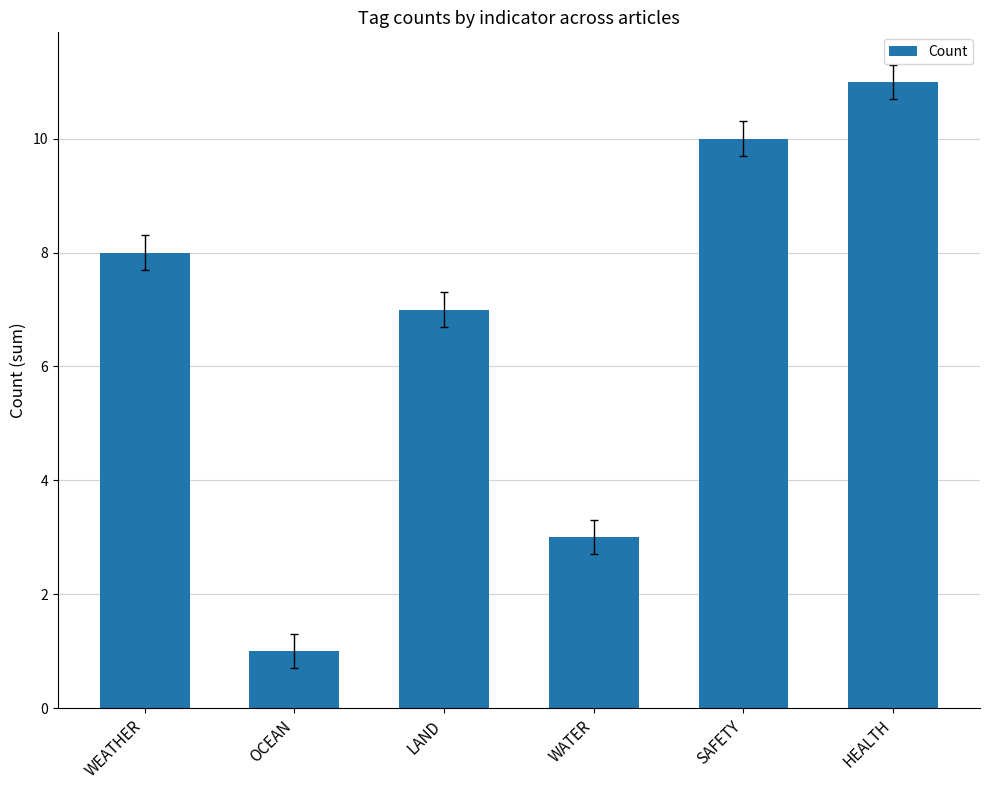

List the labels in order of value, largest first.

HEALTH, SAFETY, WEATHER, LAND, WATER, OCEAN